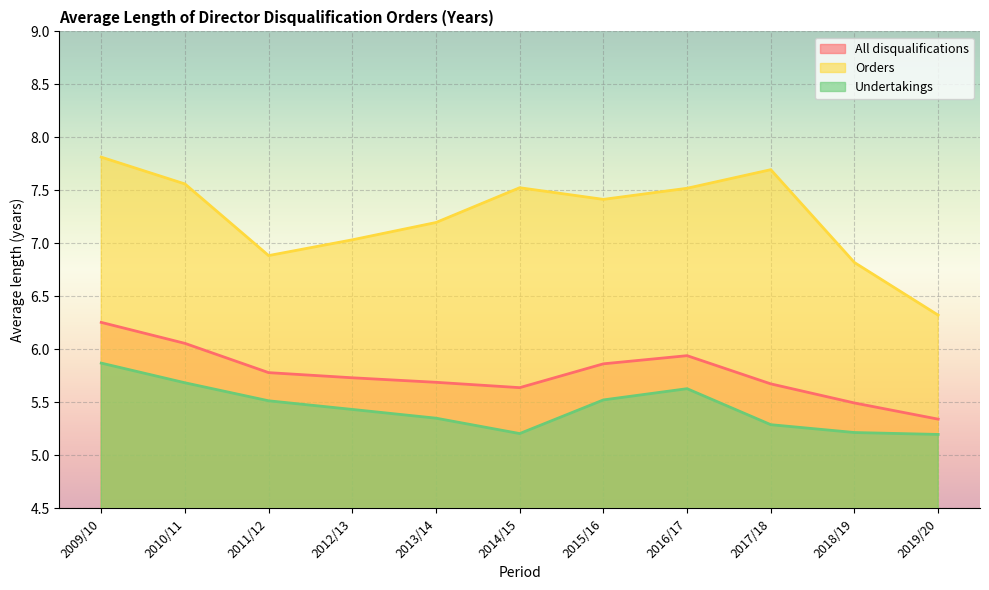

How many lines are shown in the chart?

3